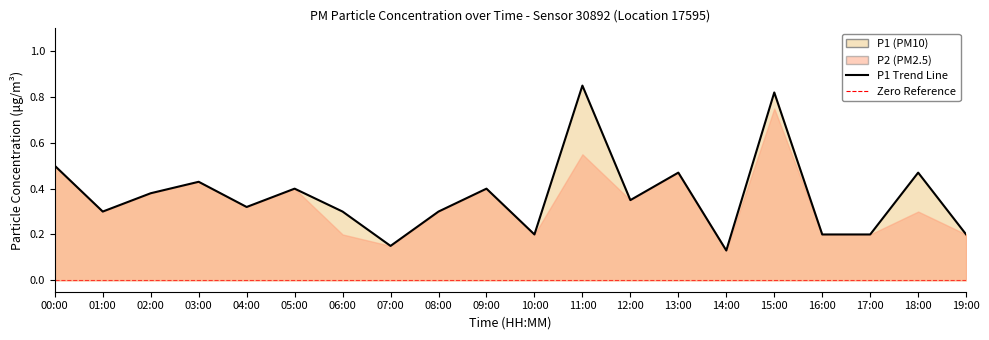

Between 11:00 and 14:00, which is larger?

11:00